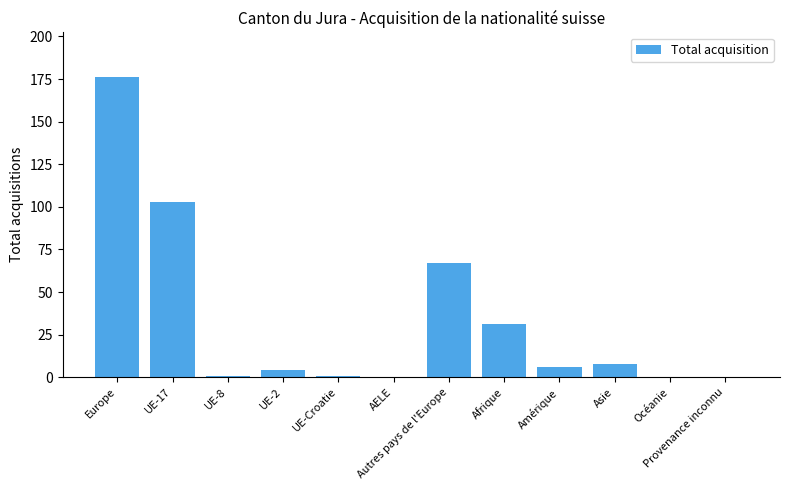

Which has a higher value, UE-2 or Europe?

Europe